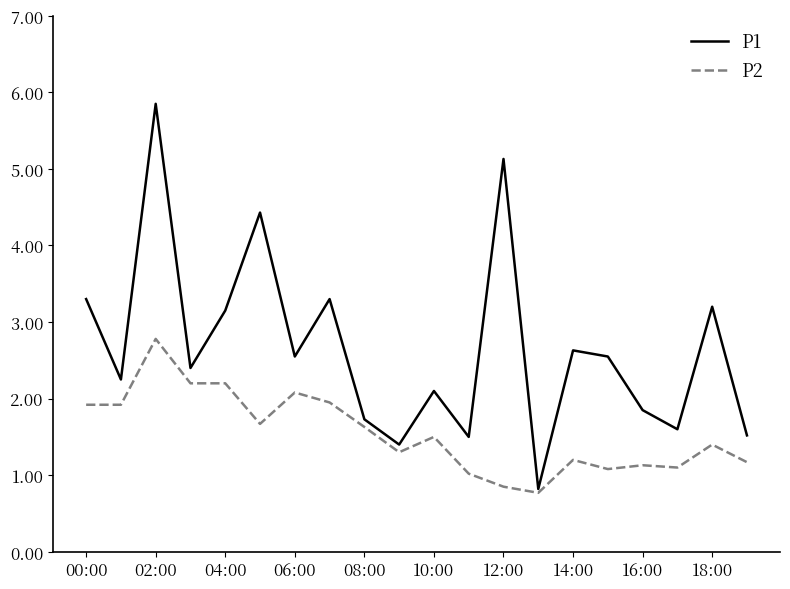

How many values in the P1 series exceed 2?

13